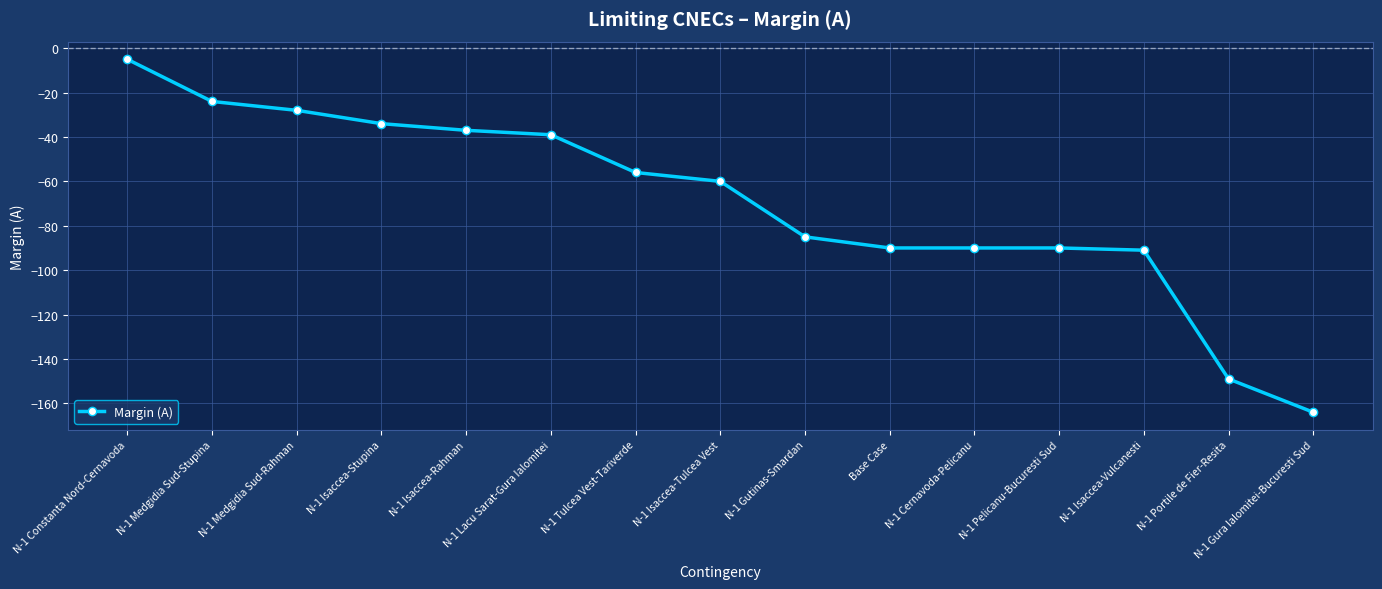

What is the label of the 14th point from the right?

N-1 Medgidia Sud-Stupina